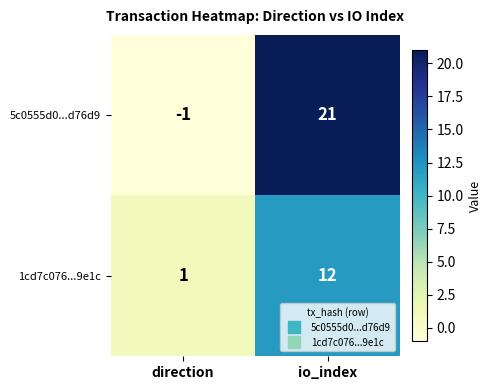

What is the difference between the highest and lowest values at io_index?

9